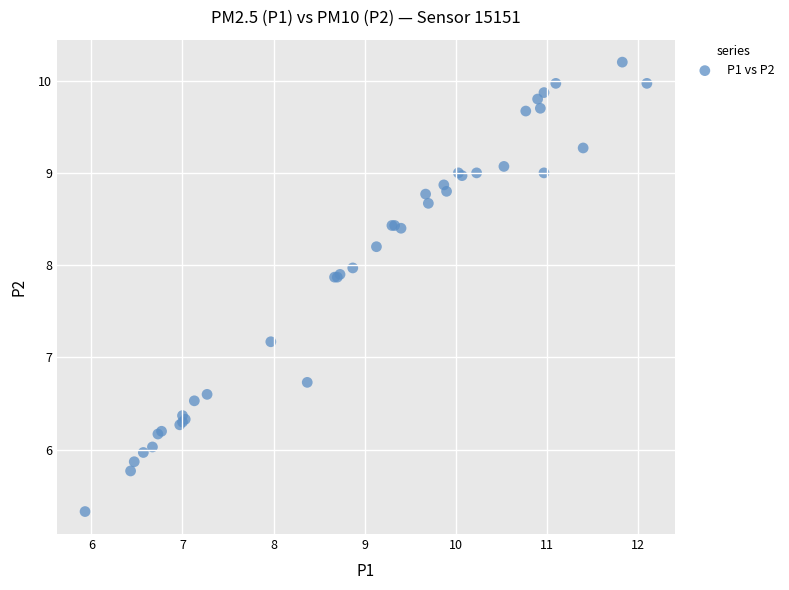

What Y value in the scatter plot is closest to 7?

7.2